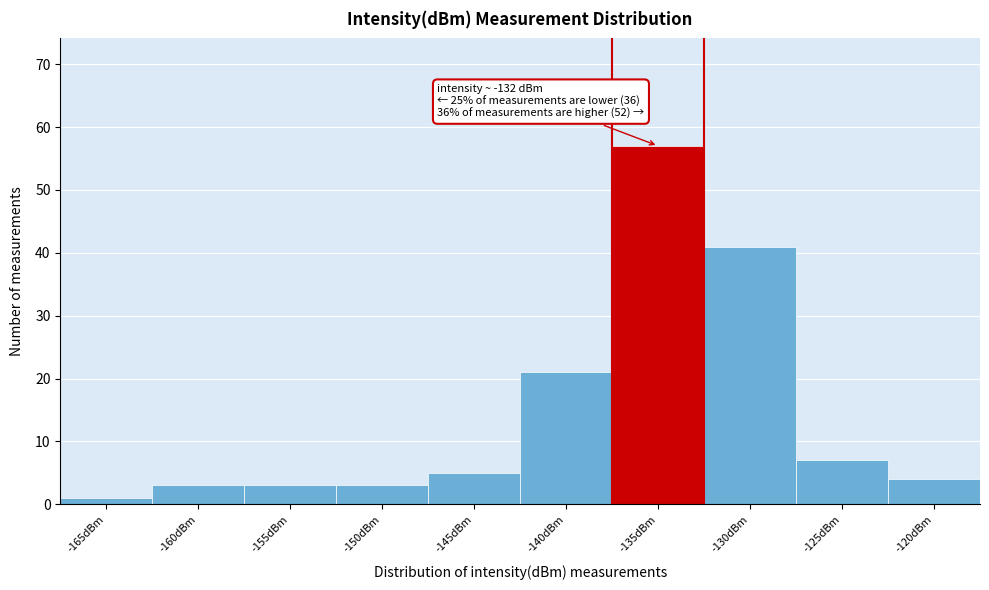

Reading left to right, extract all data points from this chart.

1	3	3	3	5	21	57	41	7	4